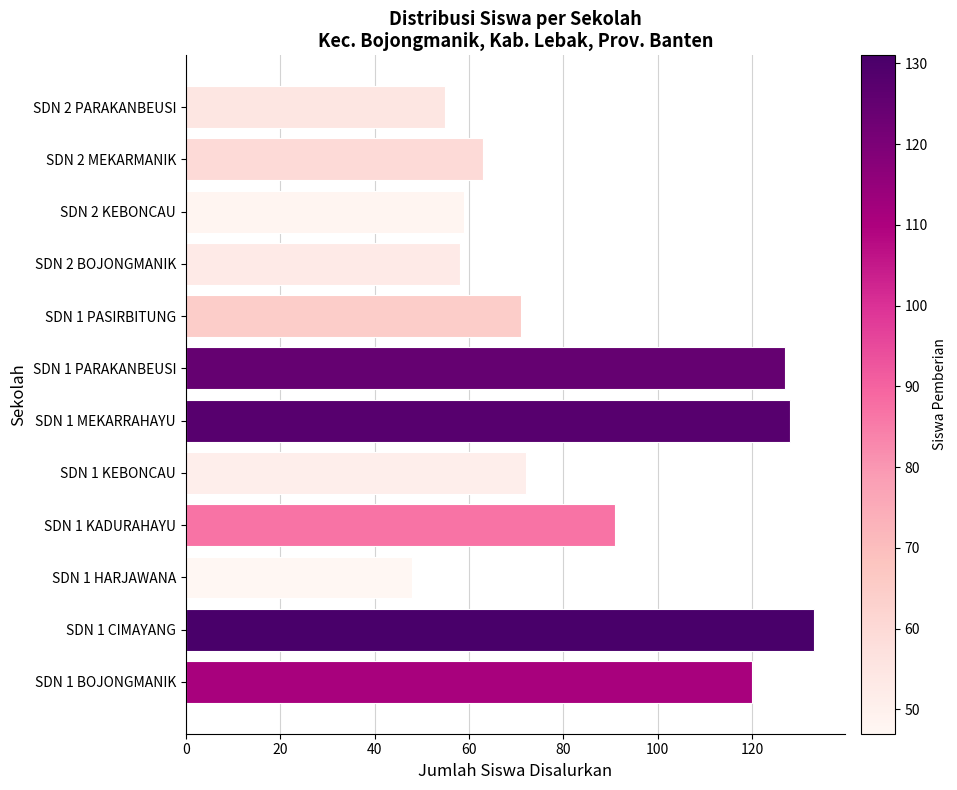

How many series are shown in this chart?

1